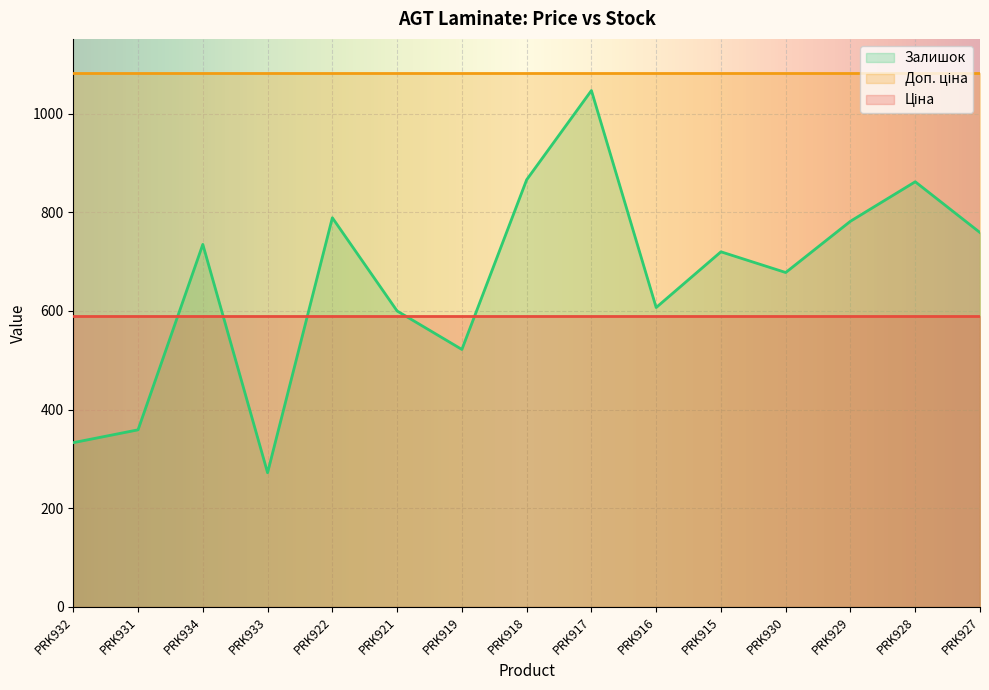

Between which two adjacent categories do Залишок and Ціна first intersect?

PRK931 and PRK934